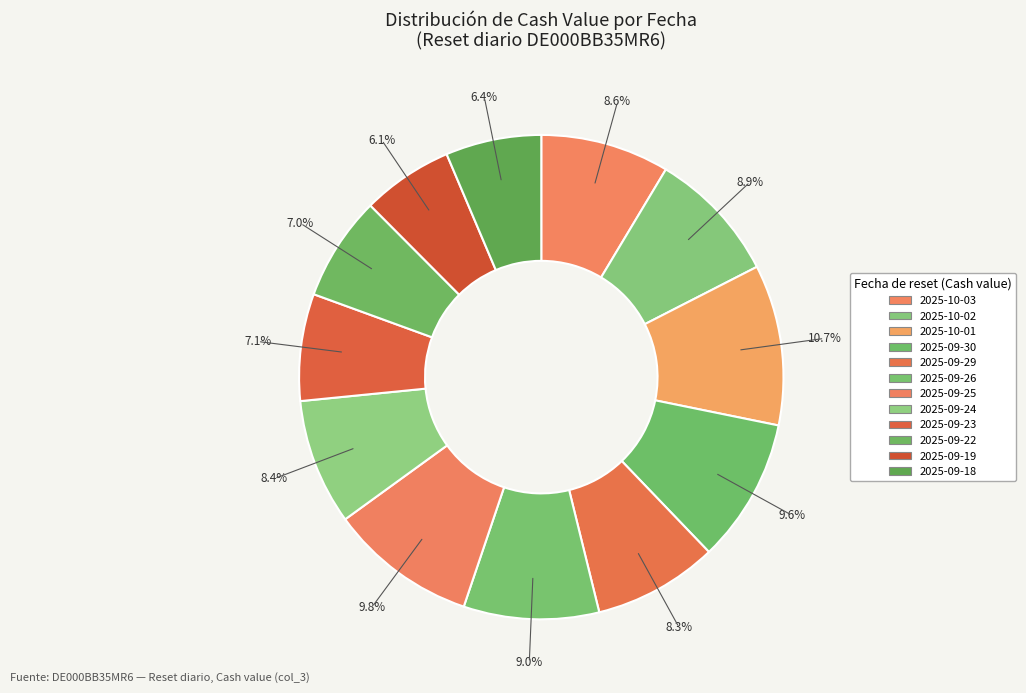

Does 2025-09-25 account for over 50% of the chart?

No